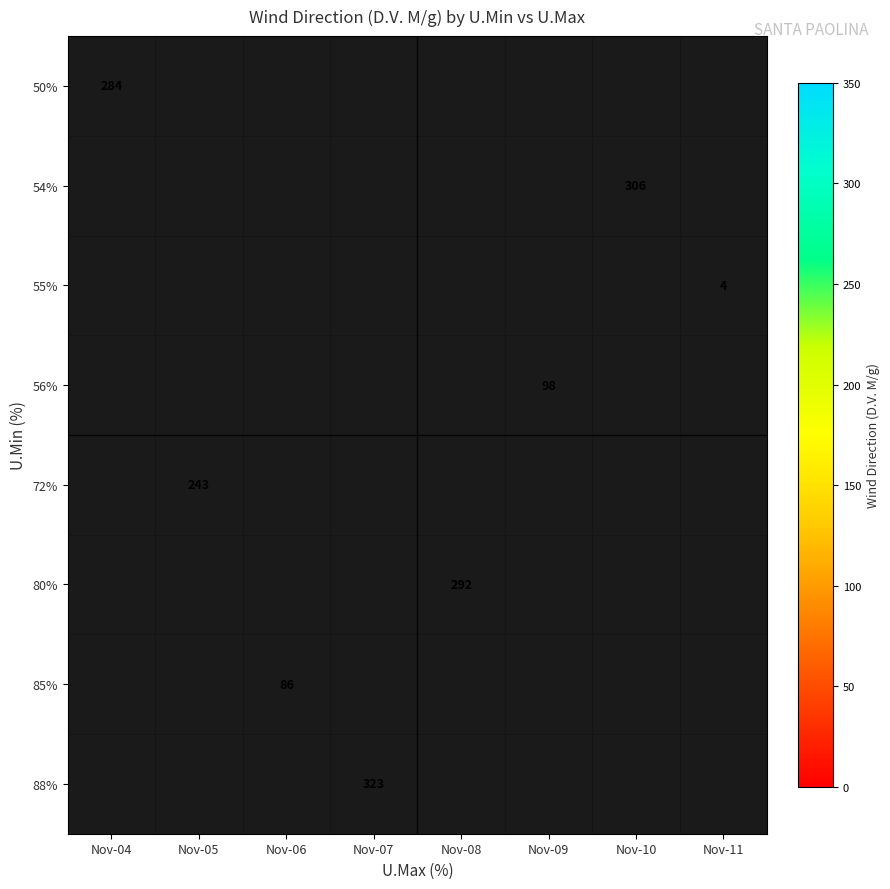

The 85% series shows 130 at Nov-06. True or false?

False